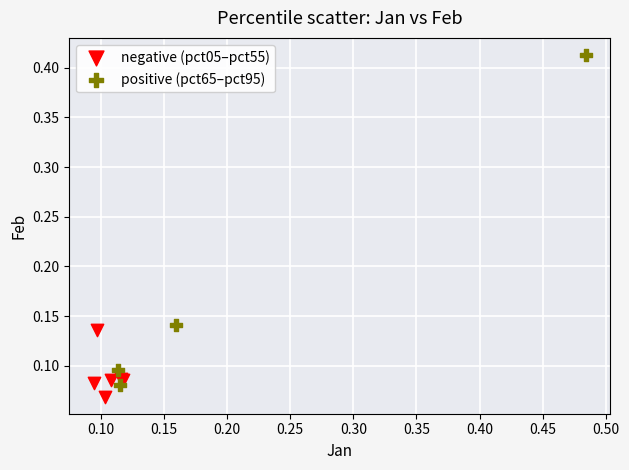

Which series contains the highest Y value?

positive (pct65–pct95)